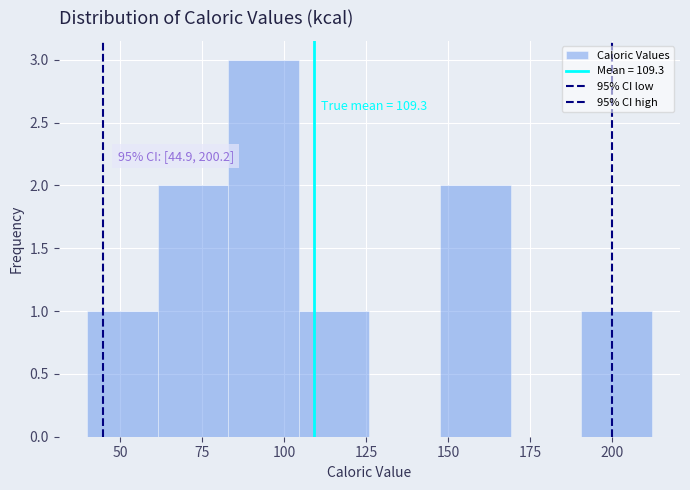

Over which range of the x-axis is the bar tallest?

85 to 105